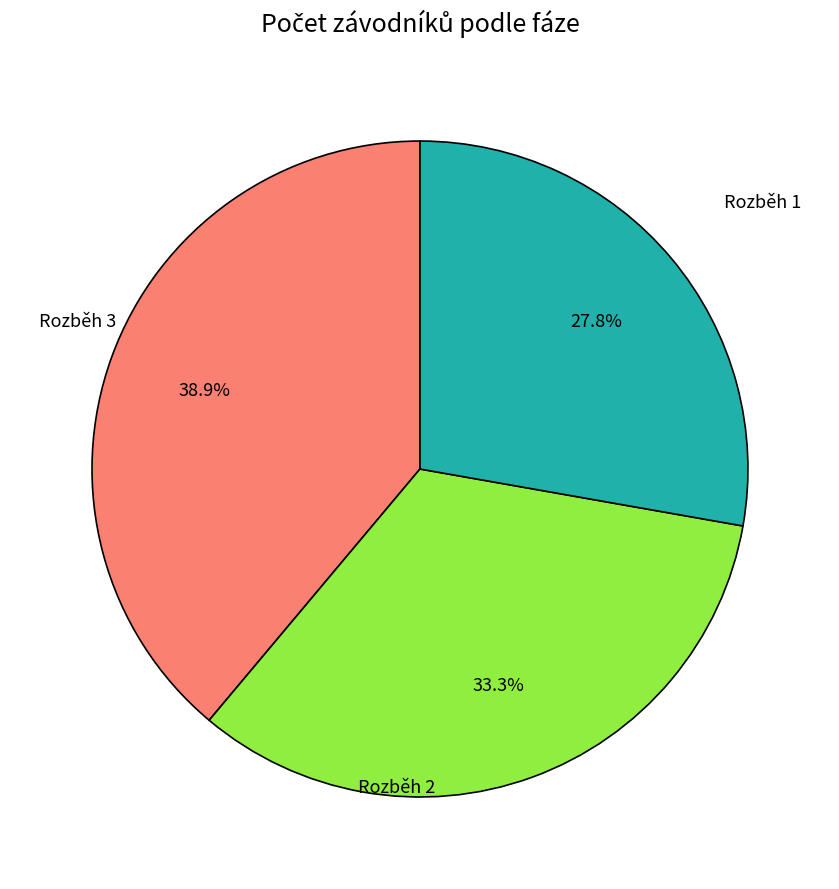

To the nearest percent, what is the combined percentage of Rozběh 3 and Rozběh 2?

61%